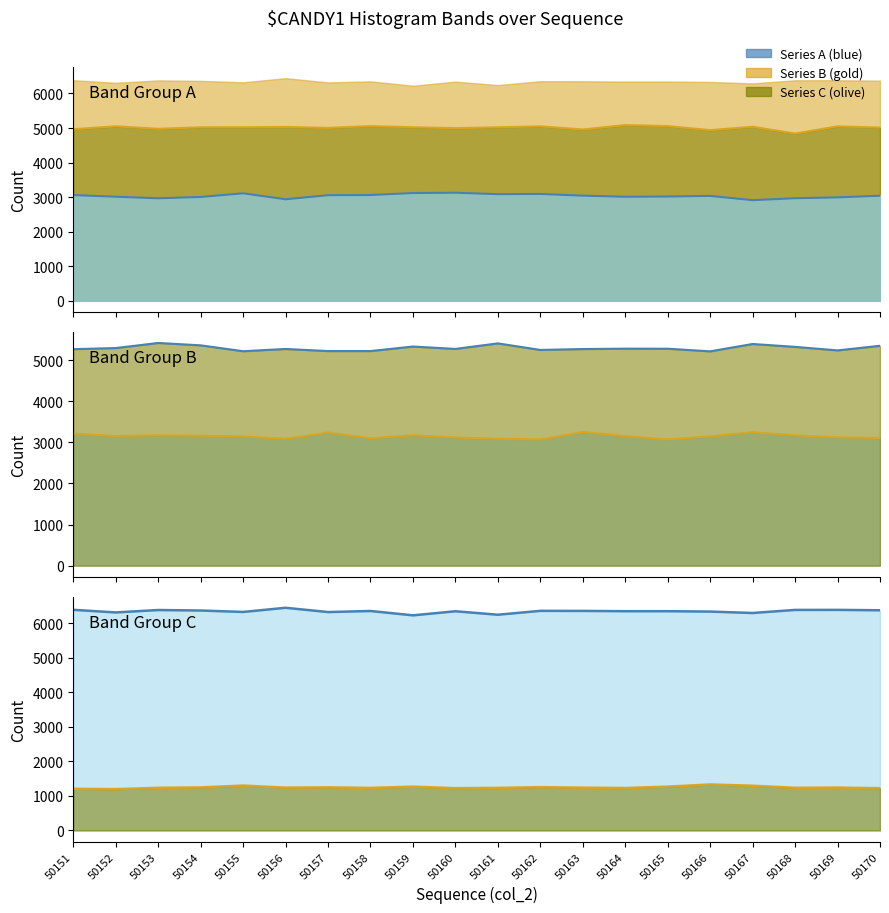

Reading left to right, transcribe all the data shown in this chart.

Peak2 (col_258) line: 4967	5049	4978	5021	5023	5031	5004	5056	5022	4997	5021	5049	4958	5086	5056	4939	5037	4840	5048	5013
Peak1 (col_257) line: 3060	3012	2967	3005	3111	2938	3056	3061	3119	3128	3086	3092	3043	3011	3018	3036	2912	2969	2993	3041
Peak5 (col_261) line: 3213	3156	3173	3163	3143	3087	3239	3101	3174	3119	3089	3071	3252	3152	3073	3146	3247	3171	3122	3107
Peak4 (col_260) line: 5269	5296	5420	5362	5219	5274	5223	5223	5333	5275	5410	5250	5272	5281	5280	5216	5395	5325	5239	5351
Peak3 (col_259) line: 6385	6309	6379	6365	6323	6444	6320	6351	6225	6343	6243	6355	6353	6345	6345	6334	6293	6382	6383	6372
Peak6 (col_262) line: 1205	1195	1234	1245	1299	1239	1247	1231	1267	1224	1232	1253	1238	1228	1268	1331	1294	1234	1240	1223